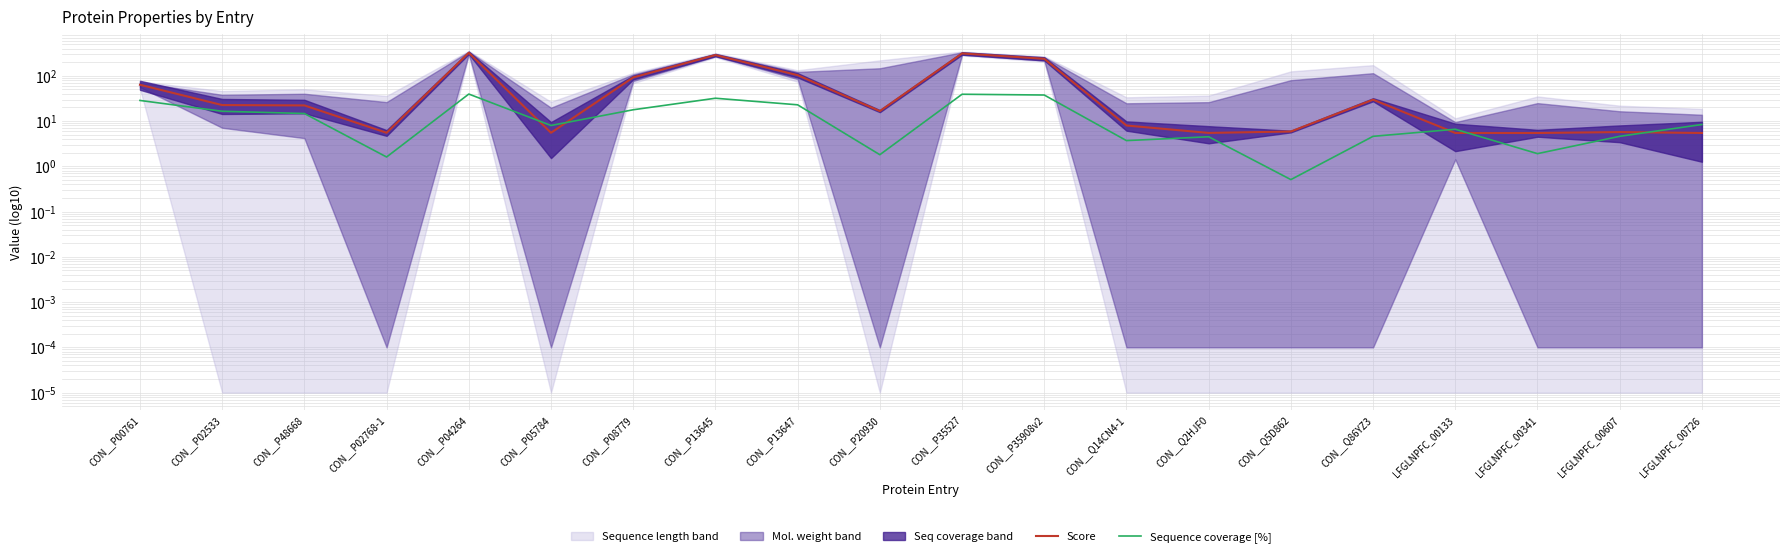

Rank the series at CON__P20930 from lowest to highest value.

Sequence coverage [%], Score